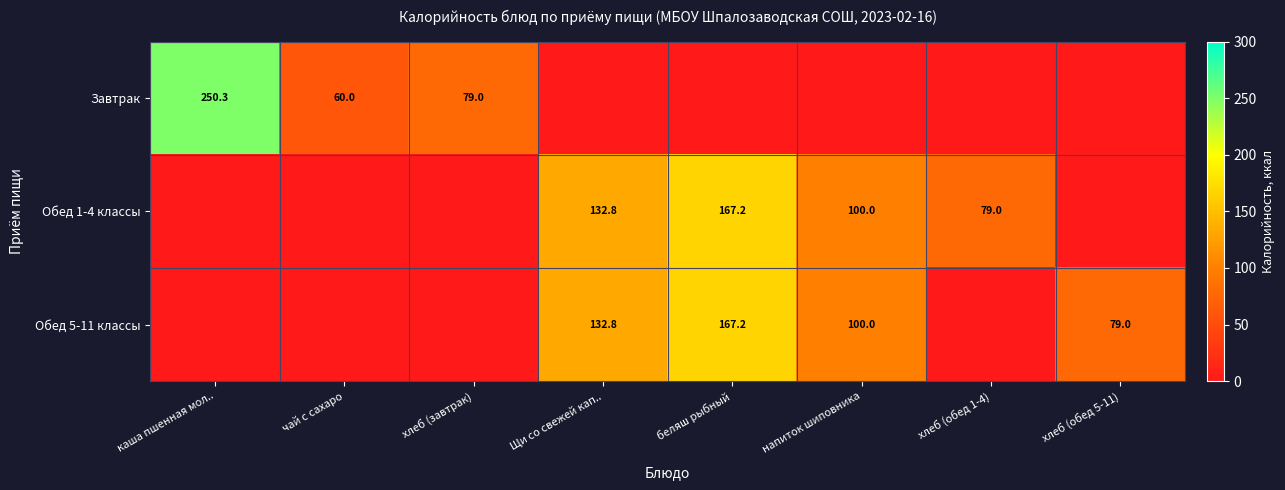

How many data points does each series have?

8